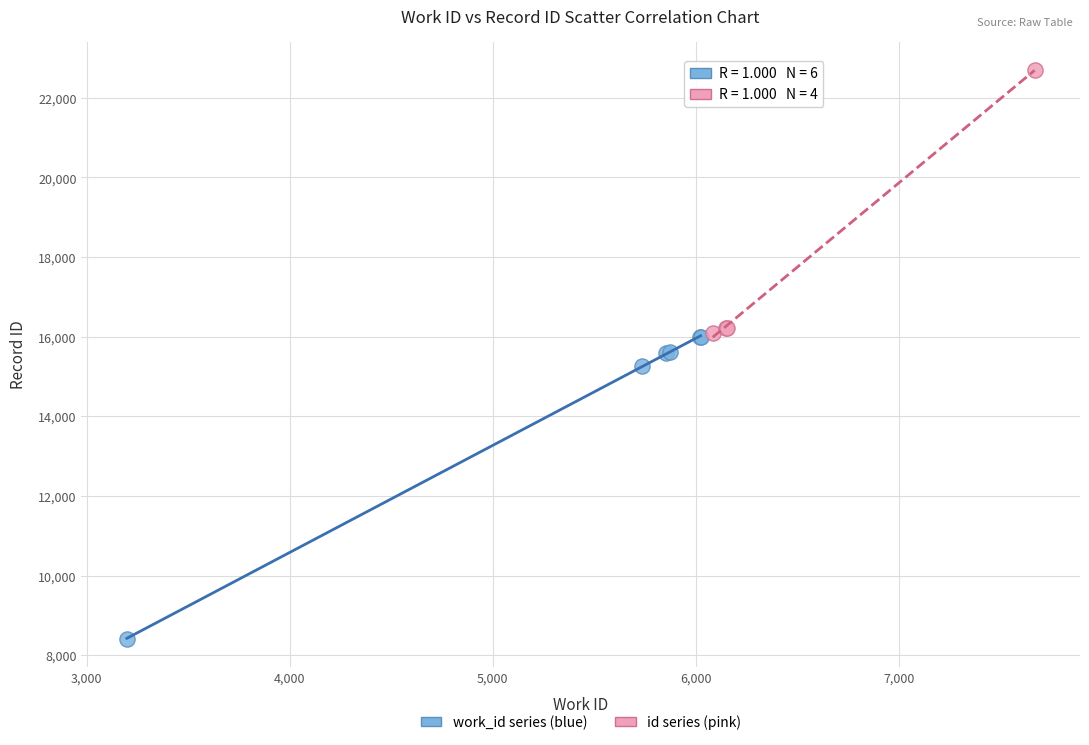

Which series contains the lowest Y value?

work_id series (blue)